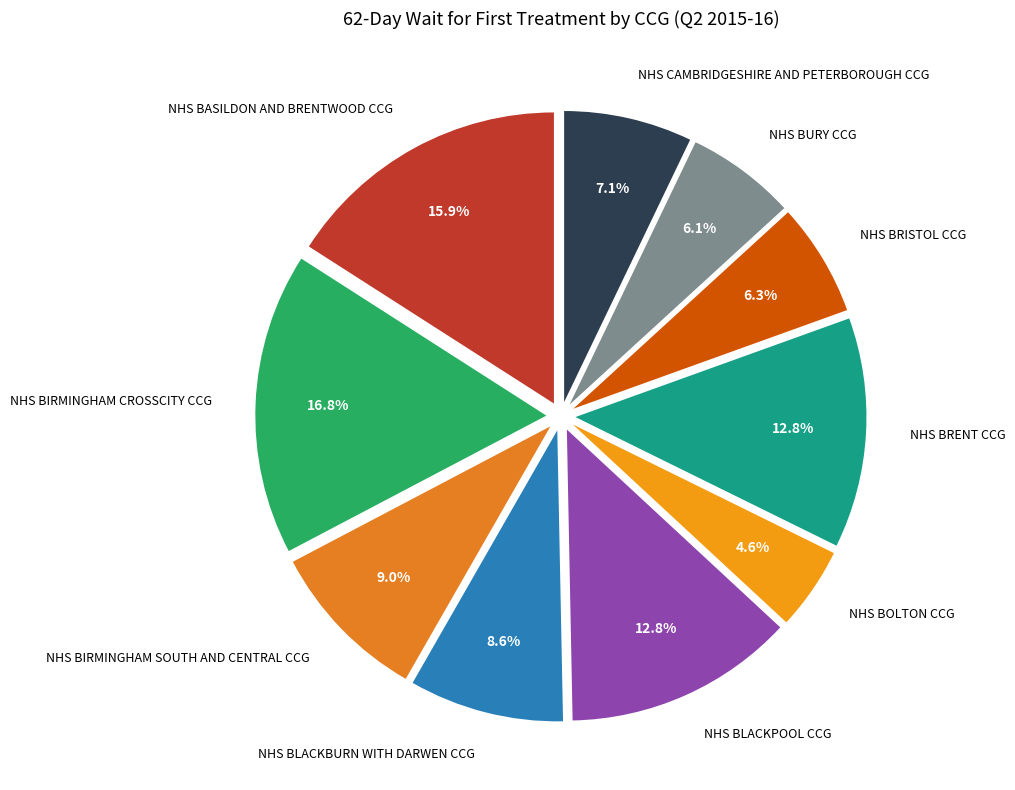

Between NHS BASILDON AND BRENTWOOD CCG and NHS BLACKPOOL CCG, which is larger?

NHS BASILDON AND BRENTWOOD CCG